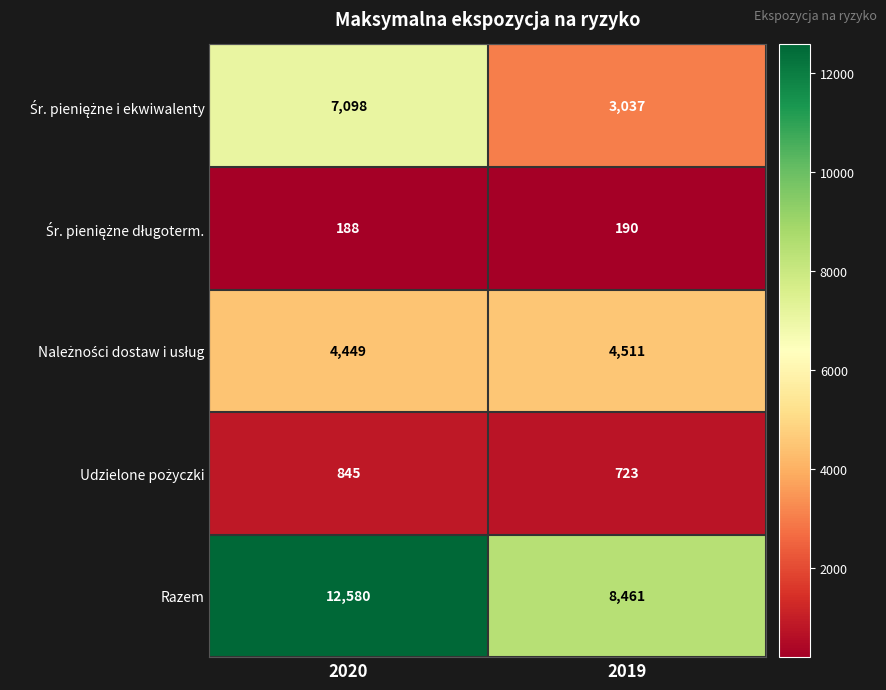

What is the highest value of the Razem series?

12580